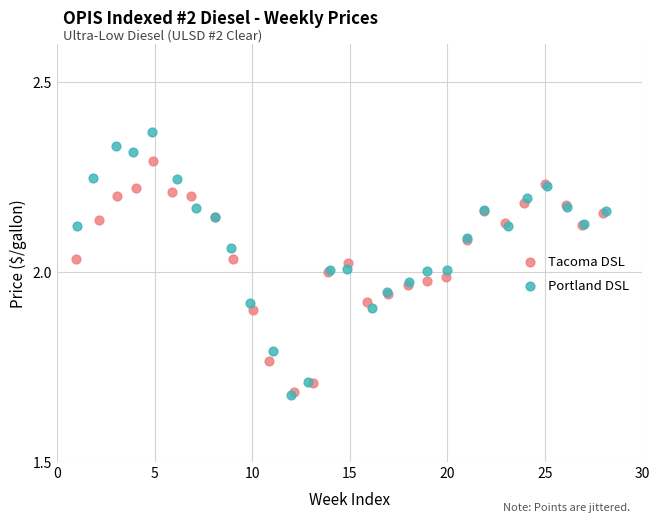

Which series reaches the maximum Y coordinate?

Portland DSL